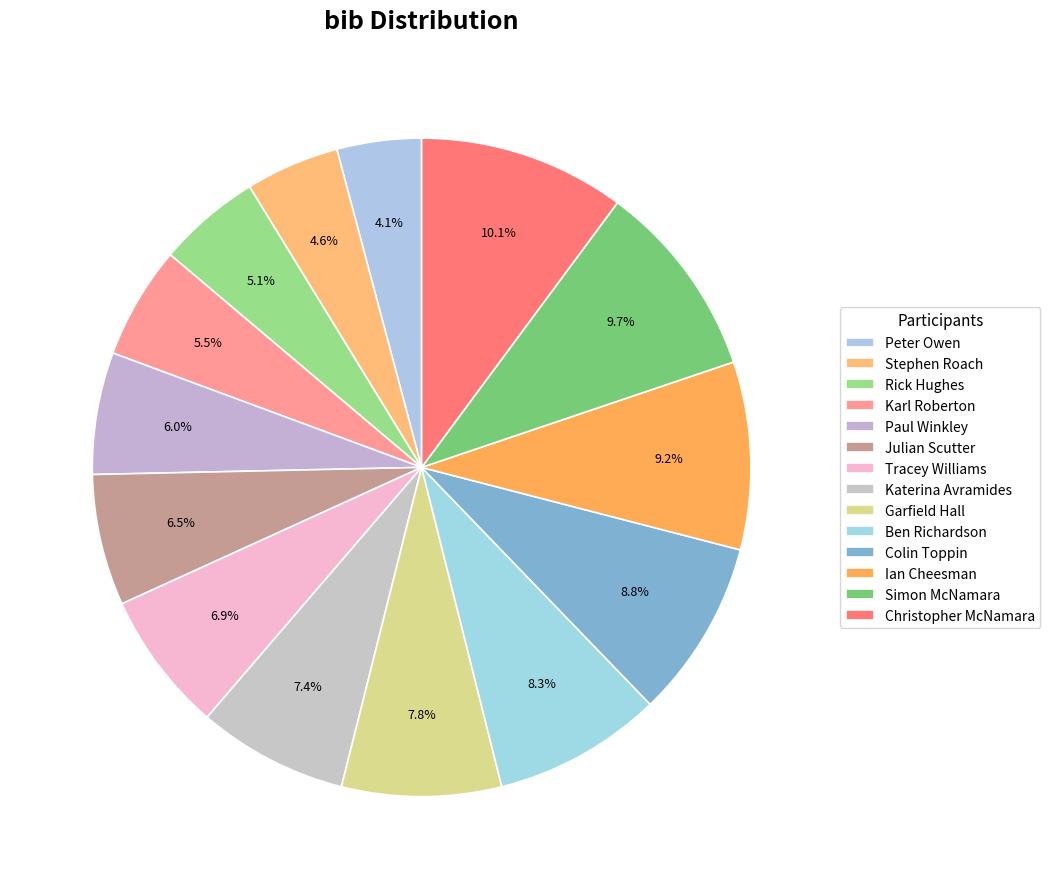

Is there any slice that represents more than half of the pie?

No